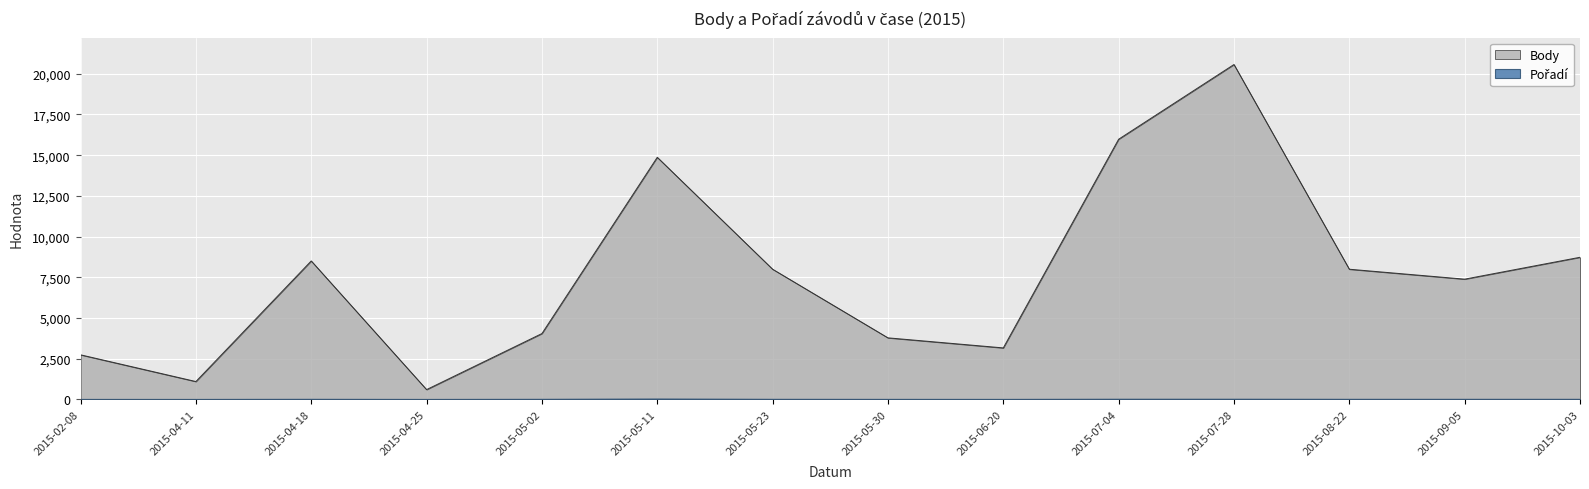

At which label does Pořadí first exceed 7?

2015-05-11